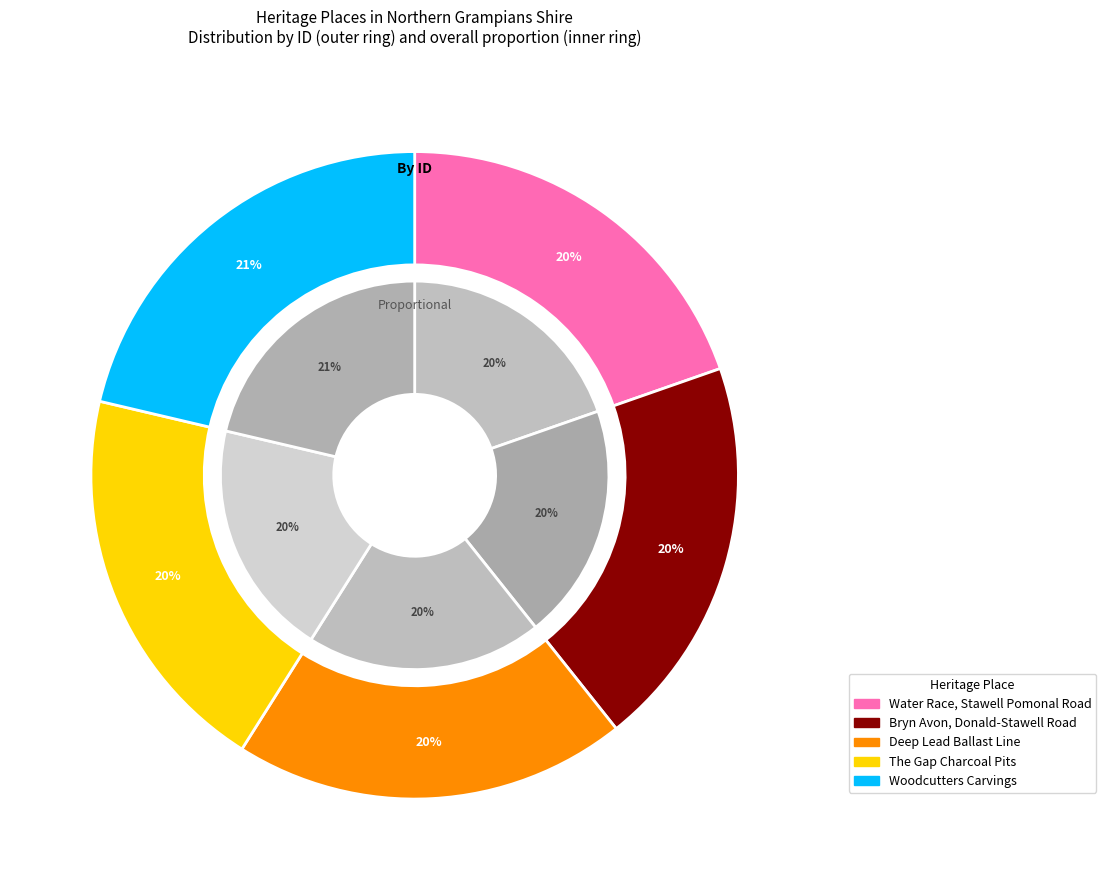

How many segments does this pie chart have?

5